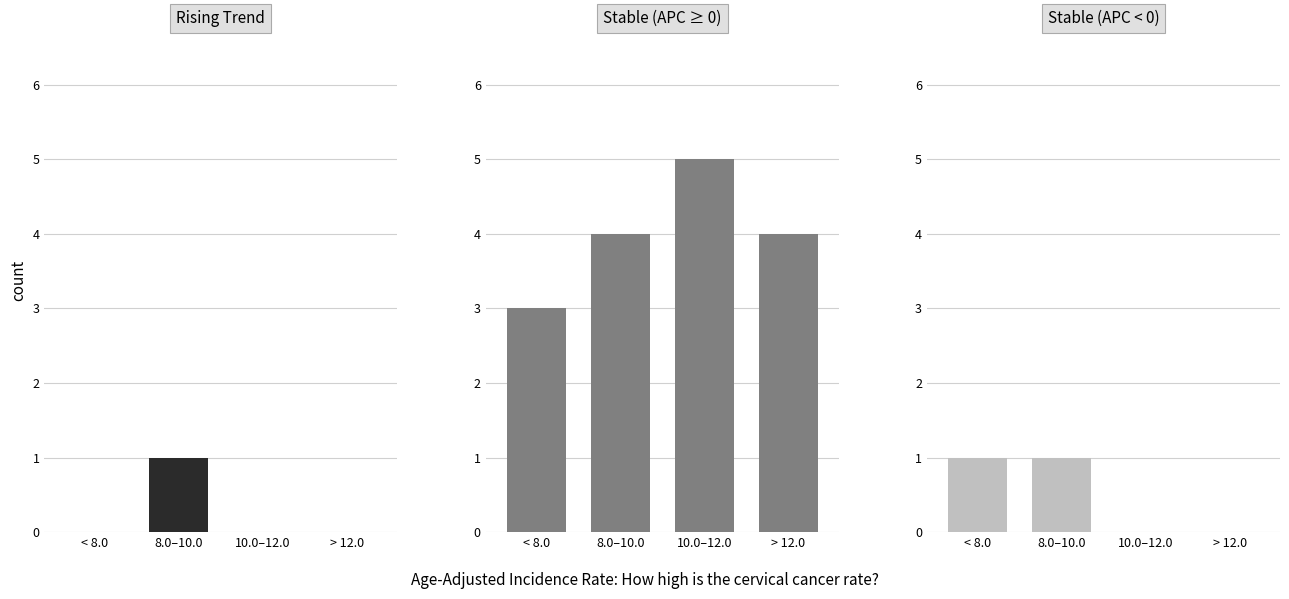

At which category is the sum across all series the highest?

8.0–10.0